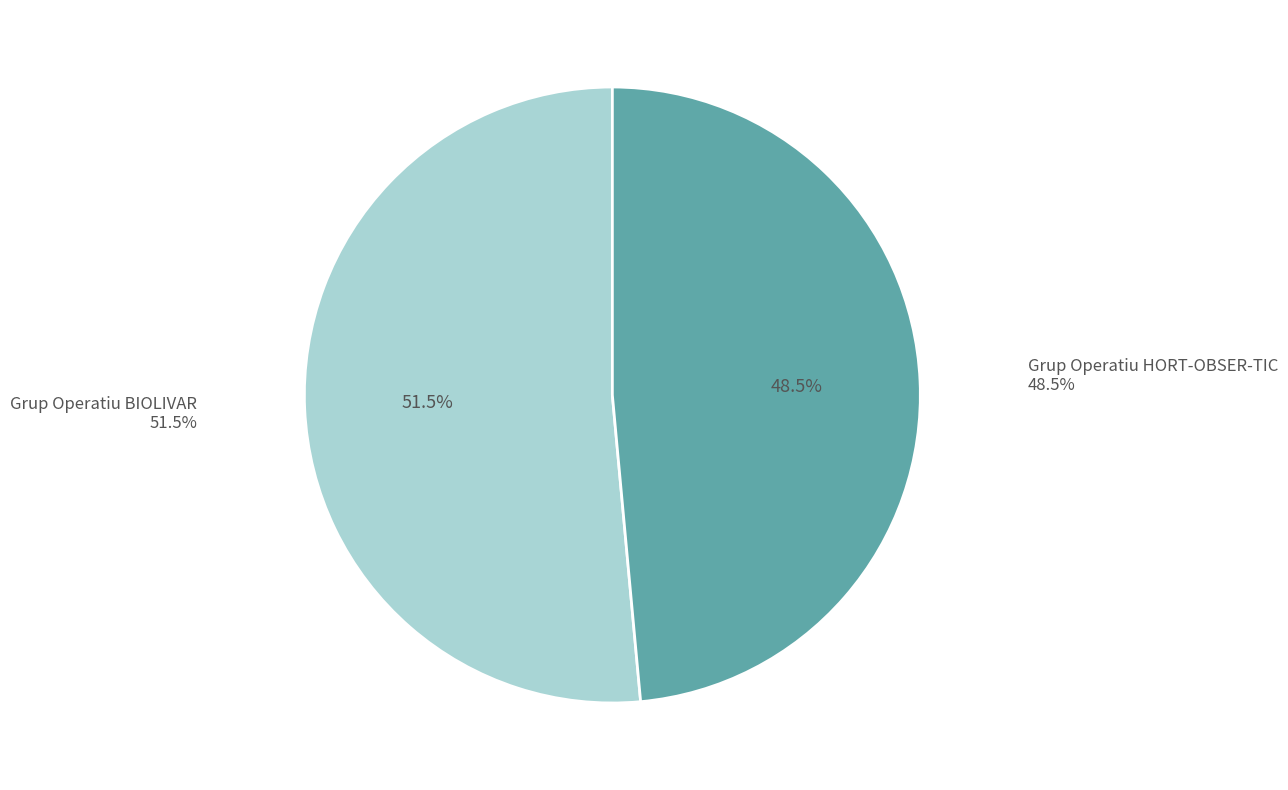

Is there a majority slice in this chart?

Yes